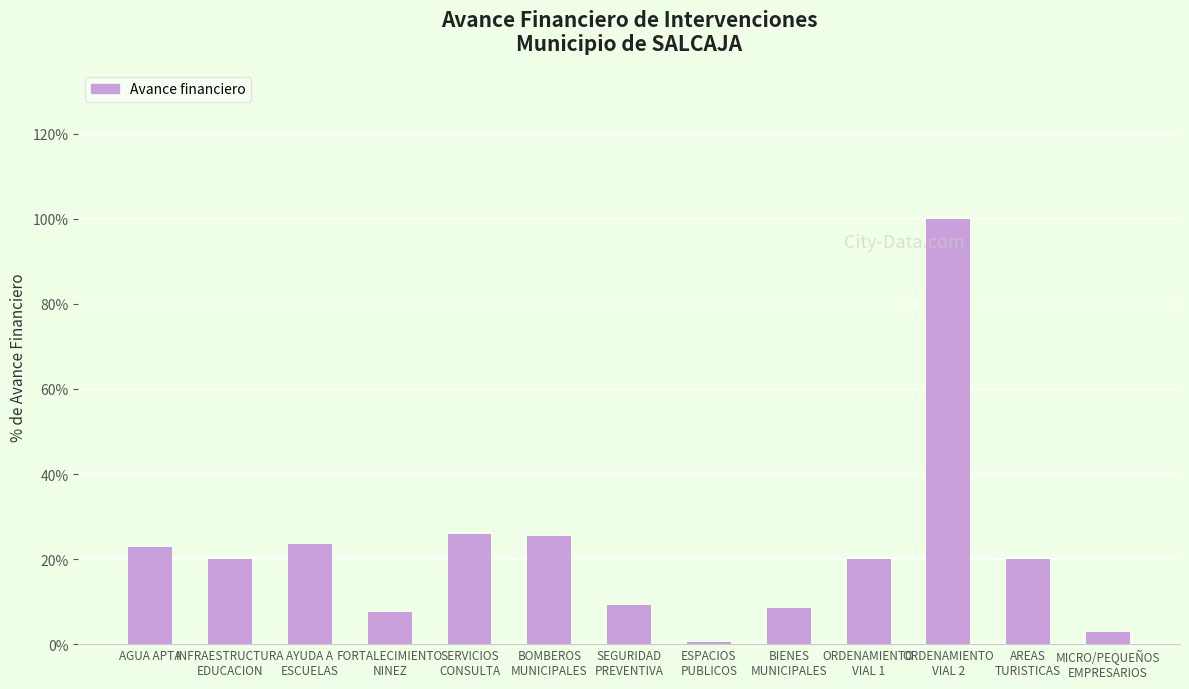

What is the difference between the maximum and minimum values?

99.4